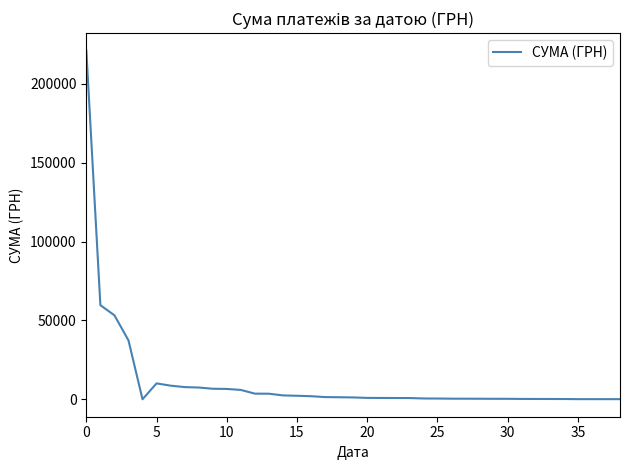

What is the difference between the maximum and minimum values?

221127.3